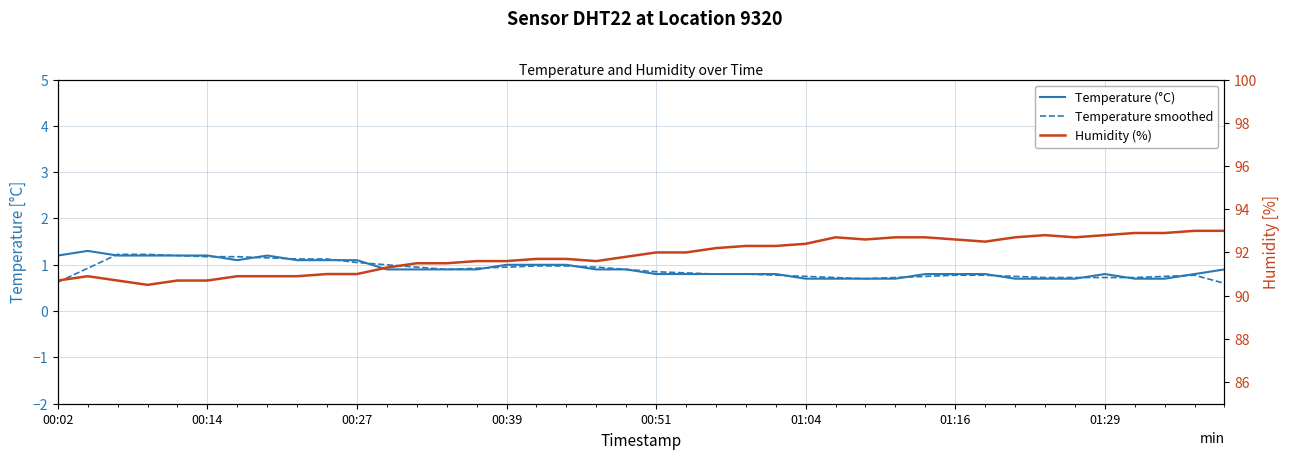

Reading left to right, extract all data points from this chart.

Temperature (°C): 1.2	1.3	1.2	1.2	1.2	1.2	1.1	1.2	1.1	1.1	1.1	0.9	0.9	0.9	0.9	1.0	1.0	1.0	0.9	0.9	0.8	0.8	0.8	0.8	0.8	0.7	0.7	0.7	0.7	0.8	0.8	0.8	0.7	0.7	0.7	0.8	0.7	0.7	0.8	0.9
Temperature smoothed: 0.6	0.9	1.2	1.2	1.2	1.2	1.2	1.1	1.1	1.1	1.1	1.0	0.9	0.9	0.9	0.9	1.0	1.0	0.9	0.9	0.9	0.8	0.8	0.8	0.8	0.8	0.7	0.7	0.7	0.8	0.8	0.8	0.8	0.7	0.7	0.7	0.7	0.8	0.8	0.6
Humidity (%): 90.7	90.9	90.7	90.5	90.7	90.7	90.9	90.9	90.9	91.0	91.0	91.3	91.5	91.5	91.6	91.6	91.7	91.7	91.6	91.8	92.0	92.0	92.2	92.3	92.3	92.4	92.7	92.6	92.7	92.7	92.6	92.5	92.7	92.8	92.7	92.8	92.9	92.9	93.0	93.0